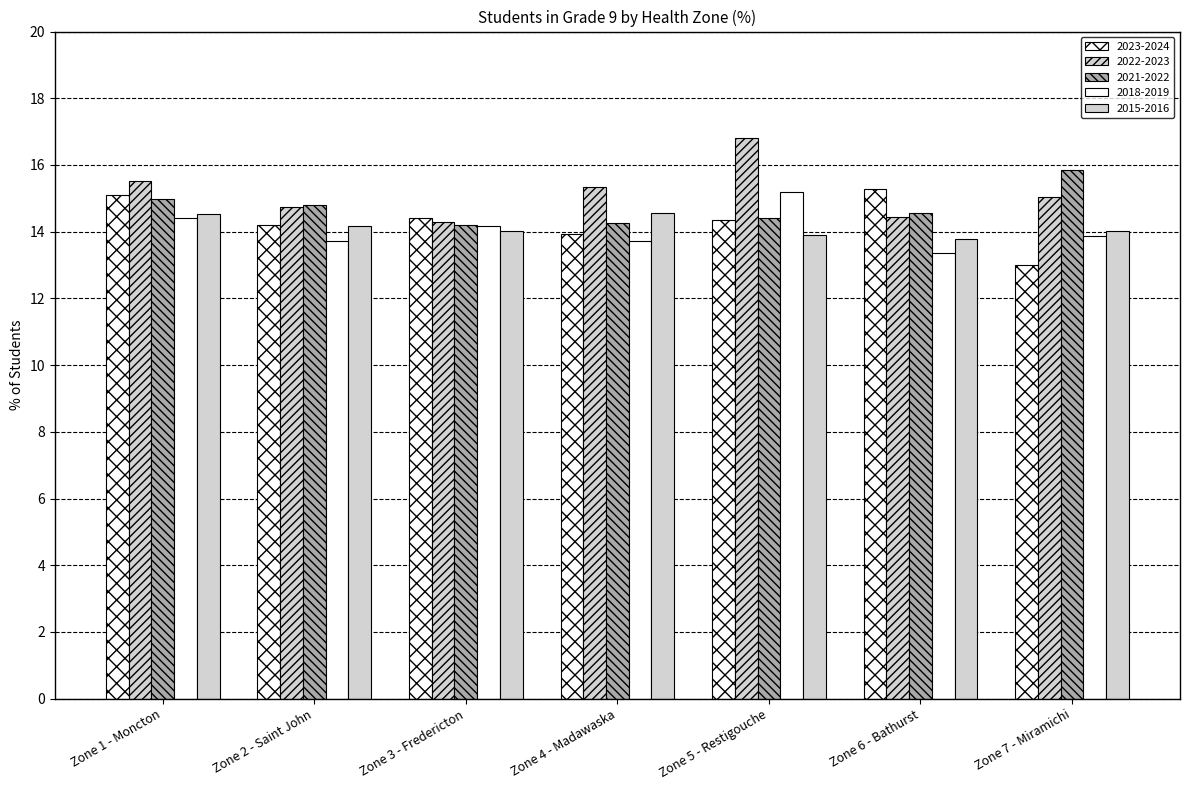

How many distinct data groups are displayed?

5